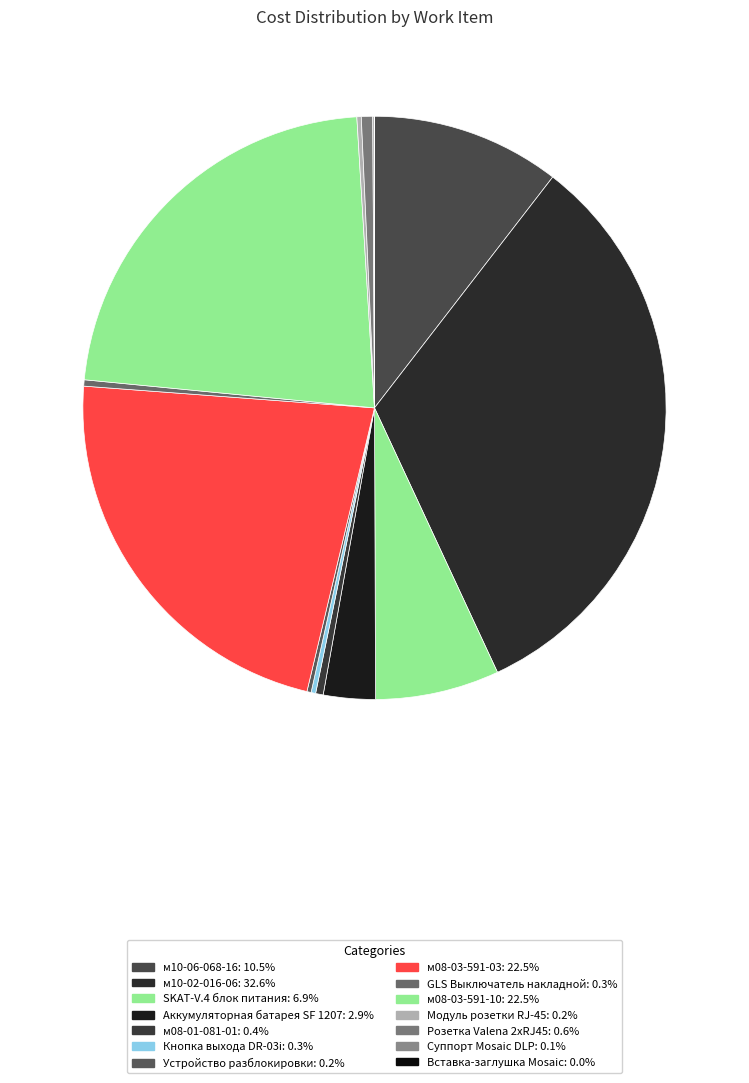

To the nearest percent, what percentage of the pie is м08-03-591-10?

22%